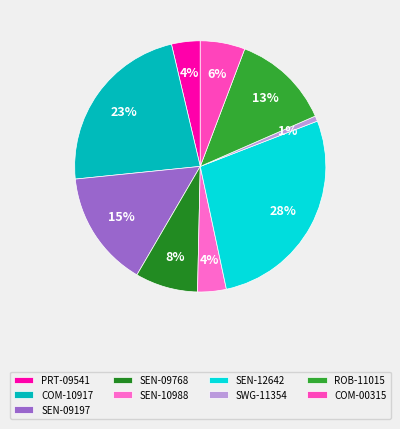

To the nearest percent, what is the average slice percentage?

11%